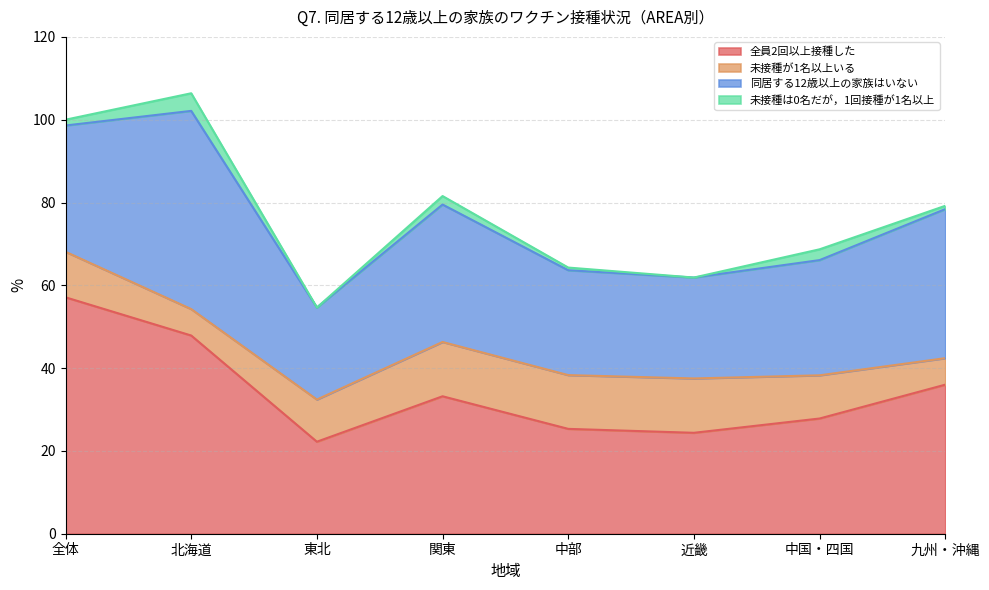

How many lines are shown in the chart?

4